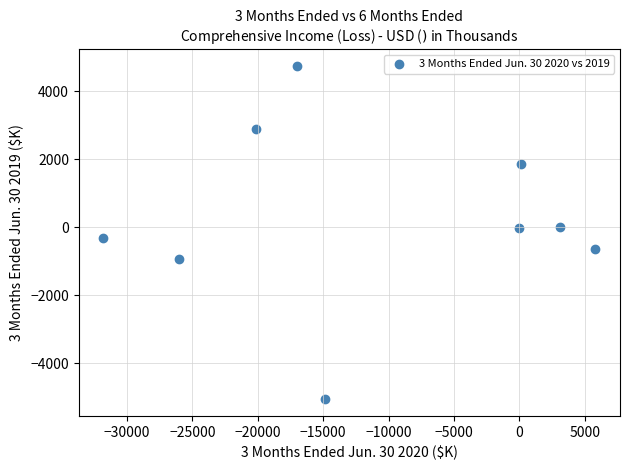

What is the range of X values (max minus min)?

37612